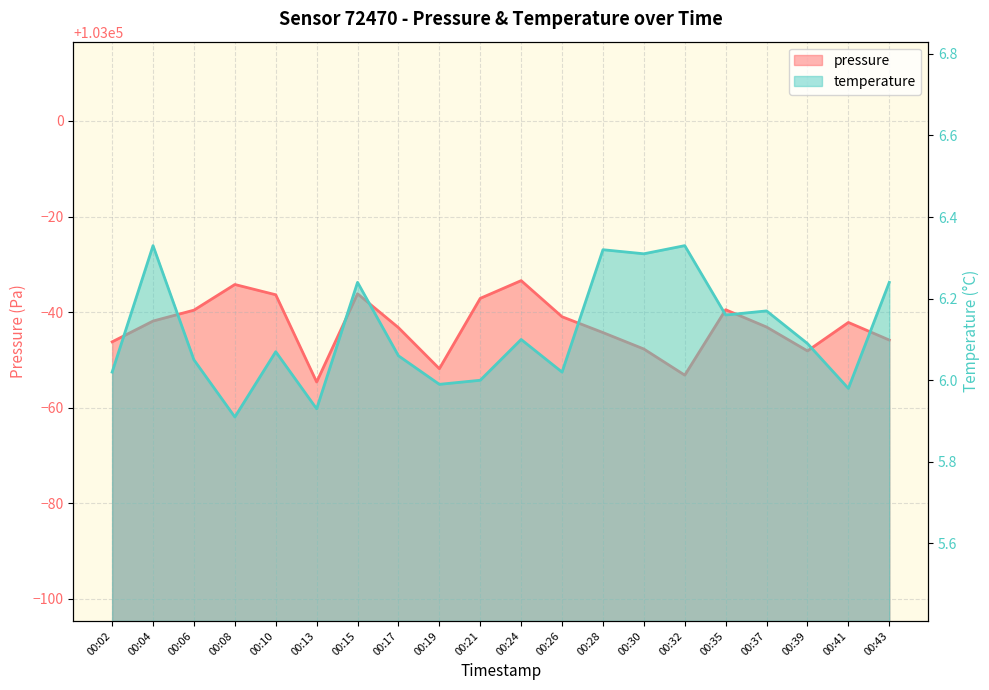

Between 00:10 and 00:21, which is larger?

00:10